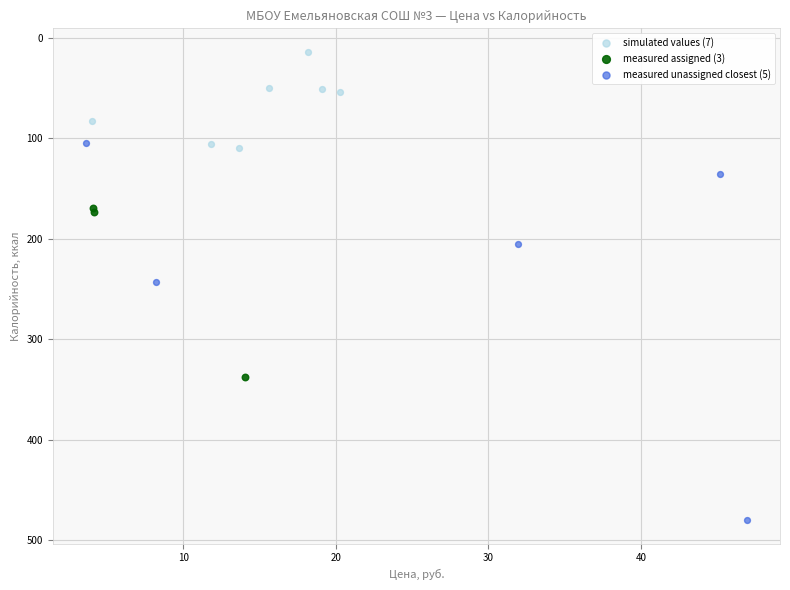

What are all the series names shown in the legend?

simulated values (7), measured assigned (3), measured unassigned closest (5)